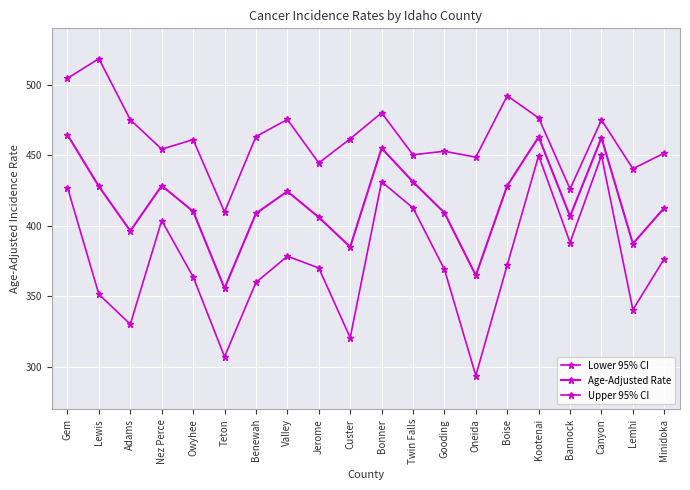

Reading left to right, what are all the values shown in this chart?

Lower 95% CI: Gem=427.2	Lewis=351.5	Adams=330.3	Nez Perce=403.8	Owyhee=363.9	Teton=307.3	Benewah=359.9	Valley=378.5	Jerome=370.2	Custer=320.8	Bonner=431.3	Twin Falls=412.7	Gooding=369.2	Oneida=293.9	Boise=372.3	Kootenai=449.8	Bannock=388.2	Canyon=449.9	Lemhi=340.6	Minidoka=376.7
Age-Adjusted Rate: Gem=464.5	Lewis=428.0	Adams=396.4	Nez Perce=428.5	Owyhee=410.3	Teton=355.8	Benewah=408.8	Valley=424.5	Jerome=406.1	Custer=385.1	Bonner=455.1	Twin Falls=431.2	Gooding=409.3	Oneida=364.9	Boise=428.5	Kootenai=463.0	Bannock=406.8	Canyon=462.4	Lemhi=387.4	Minidoka=412.8
Upper 95% CI: Gem=504.6	Lewis=518.5	Adams=475.2	Nez Perce=454.4	Owyhee=461.1	Teton=409.8	Benewah=463.3	Valley=475.4	Jerome=444.6	Custer=461.7	Bonner=480.1	Twin Falls=450.4	Gooding=452.9	Oneida=448.7	Boise=492.2	Kootenai=476.5	Bannock=426.2	Canyon=475.1	Lemhi=440.5	Minidoka=451.6